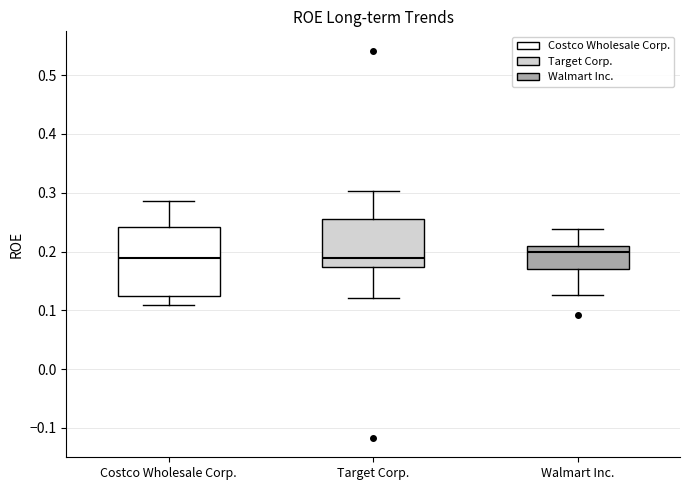

Reading left to right, transcribe this box plot: for each box, give where its median line is, the range the box spans, and where its two whiskers end, as read against the y-axis. The values are not printed on the chart, so give them approximately, as read against the axis.

Costco Wholesale Corp.: median 0.19, box 0.12 to 0.24, whiskers 0.11 to 0.29
Target Corp.: median 0.19, box 0.17 to 0.26, whiskers 0.12 to 0.30
Walmart Inc.: median 0.20, box 0.17 to 0.21, whiskers 0.13 to 0.24